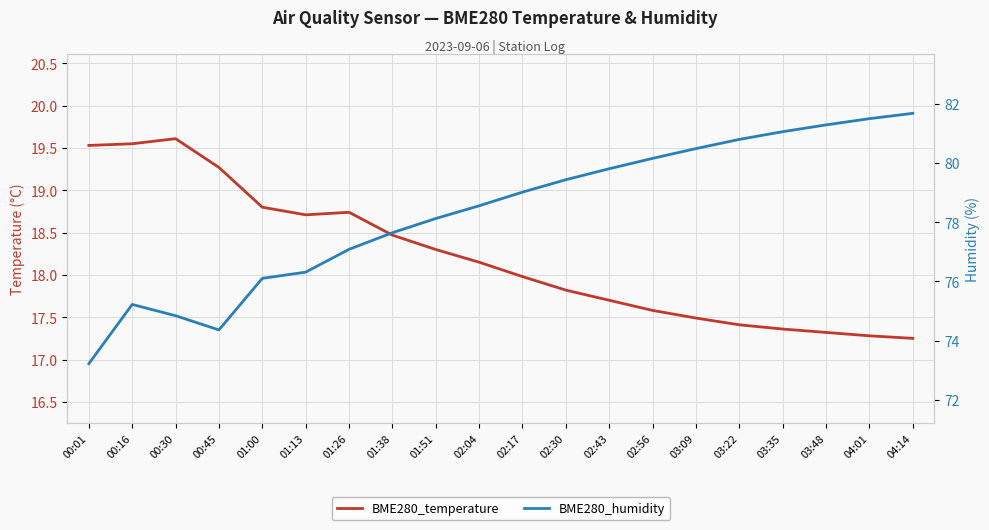

Which series has the widest spread of values?

BME280_humidity